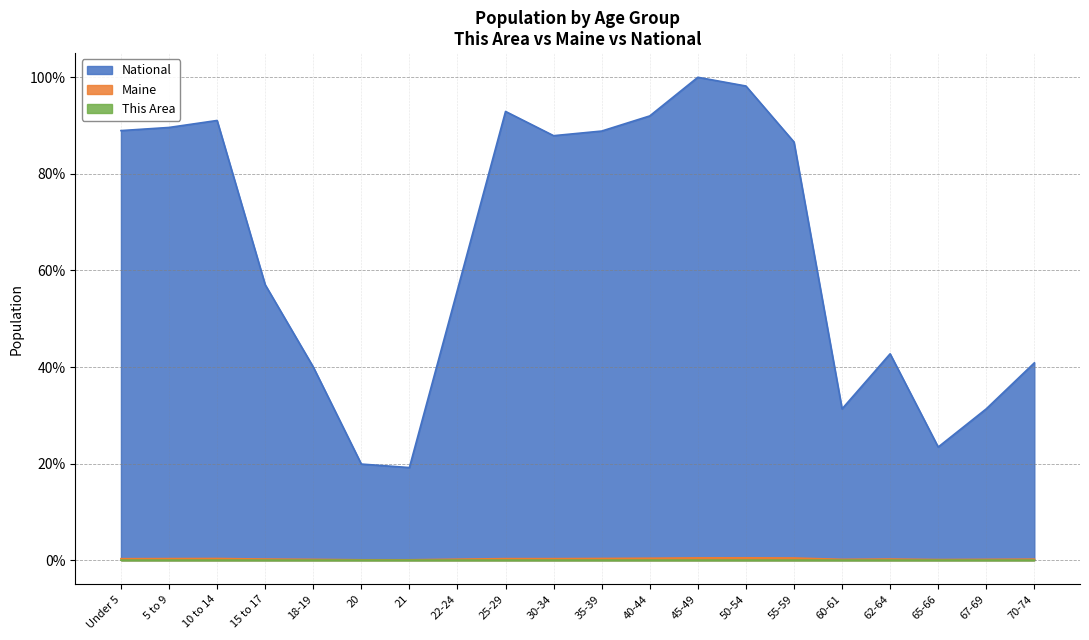

The Maine series shows 0.2 at 67-69. True or false?

True